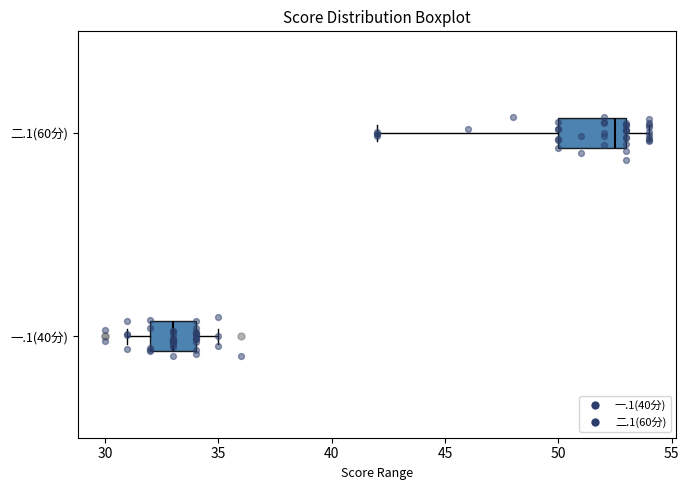

Reading bottom to top, transcribe this box plot: for each box, give where its median line is, the range the box spans, and where its two whiskers end, as read against the x-axis. The values are not printed on the chart, so give them approximately, as read against the axis.

一.1(40分): median 33.0, box 32.0 to 34.0, whiskers 31.0 to 35.0
二.1(60分): median 52.5, box 50.0 to 53.0, whiskers 42.0 to 54.0